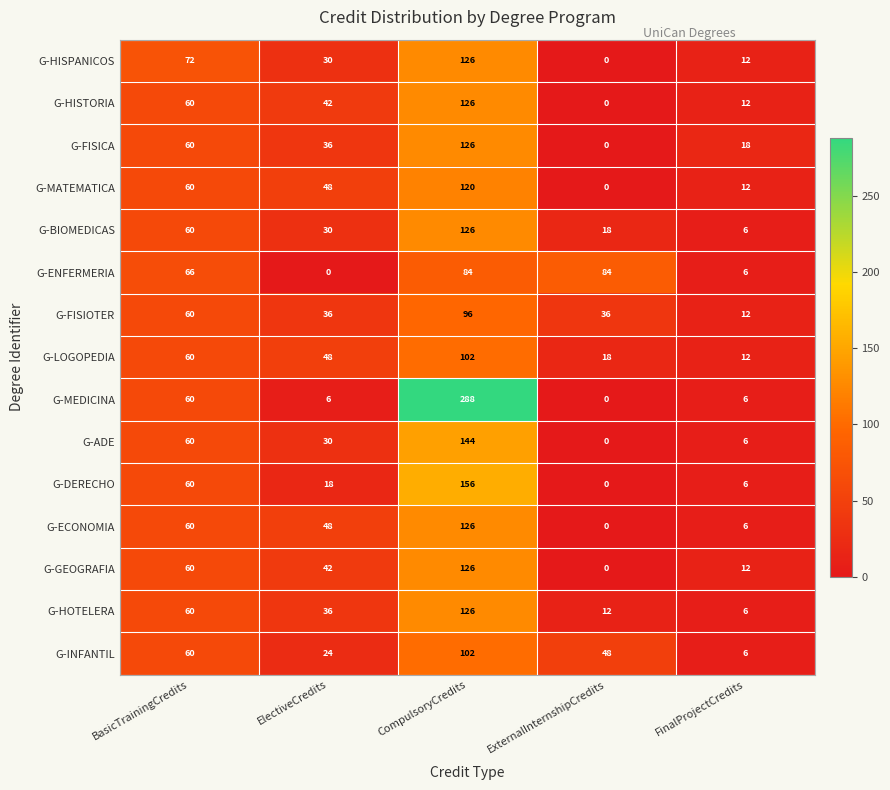

List the labels in order of G-LOGOPEDIA value, largest first.

CompulsoryCredits, BasicTrainingCredits, ElectiveCredits, ExternalInternshipCredits, FinalProjectCredits